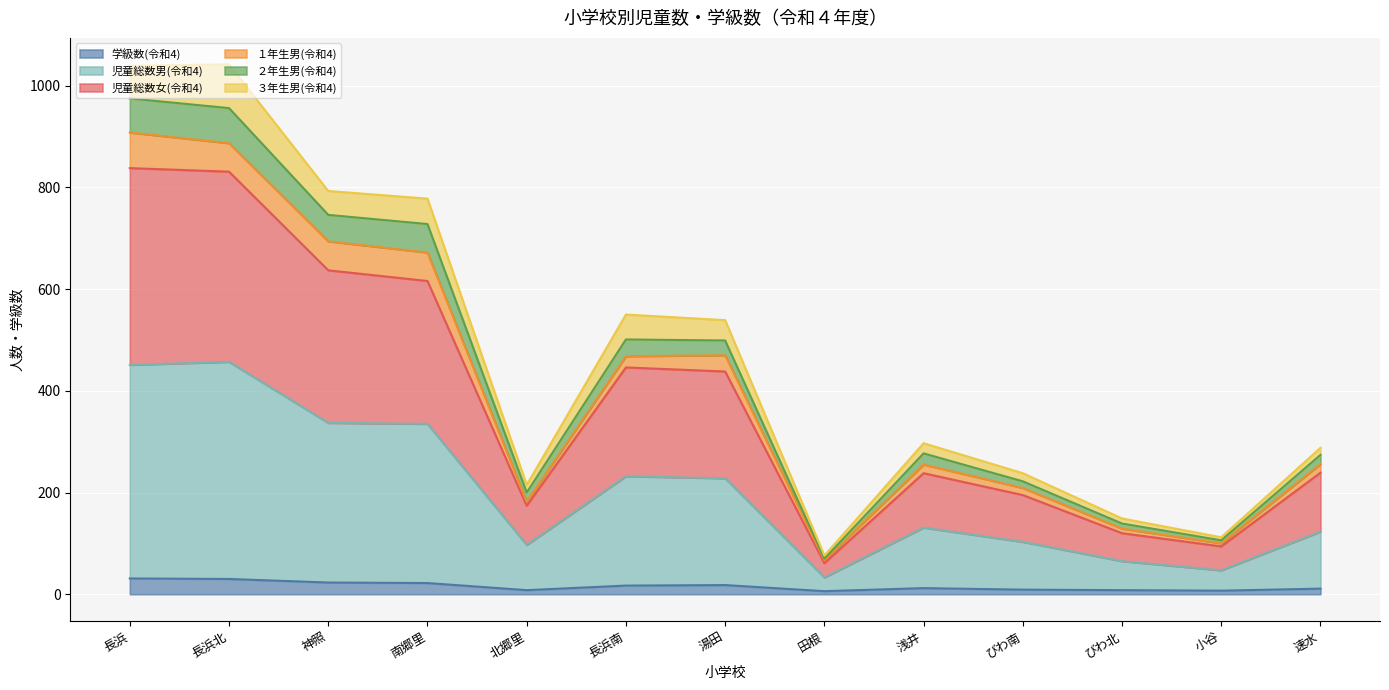

True or false: 児童総数男(令和4) and ２年生男(令和4) cross at least once.

False